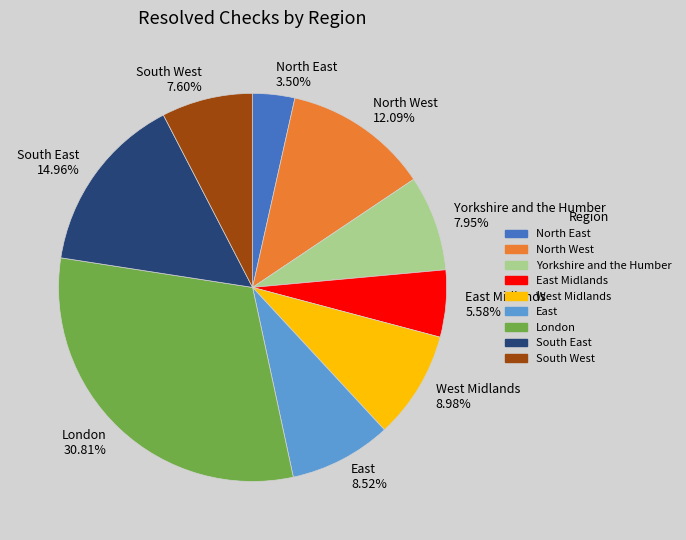

Approximately how many times larger is the value at East compared to West Midlands?

0.9